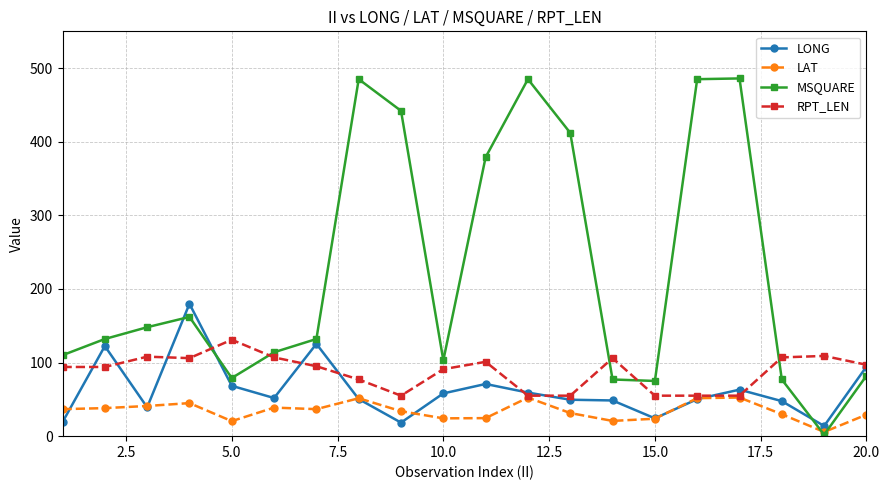

Which series has the widest spread of values?

MSQUARE